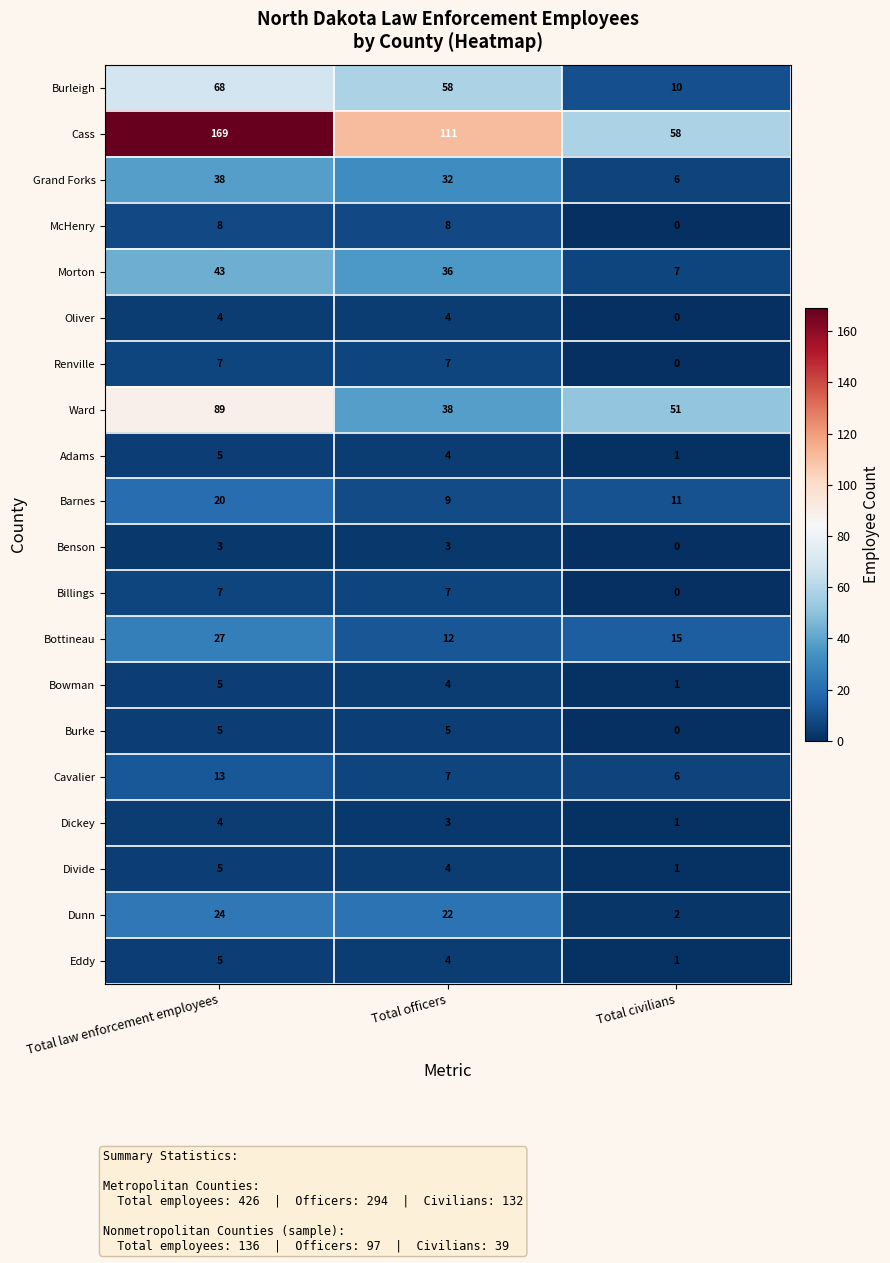

Which category has the lowest value in the Cass series?

Total civilians